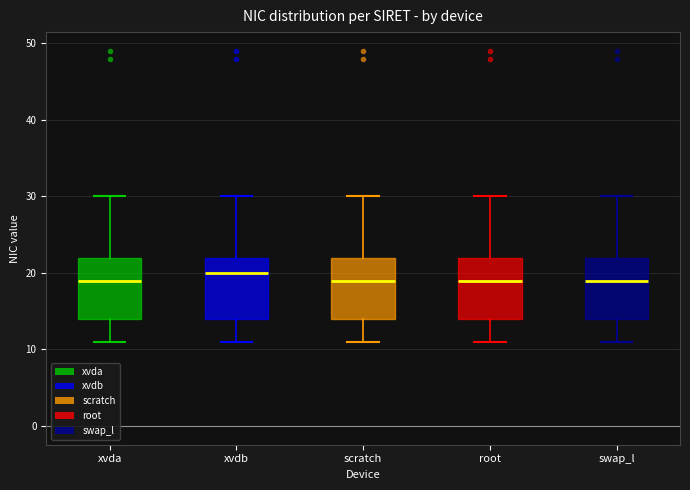

Where does the lower whisker of the box for swap_l end on the y-axis? The values are not printed on the chart, so give them approximately, as read against the axis.

11